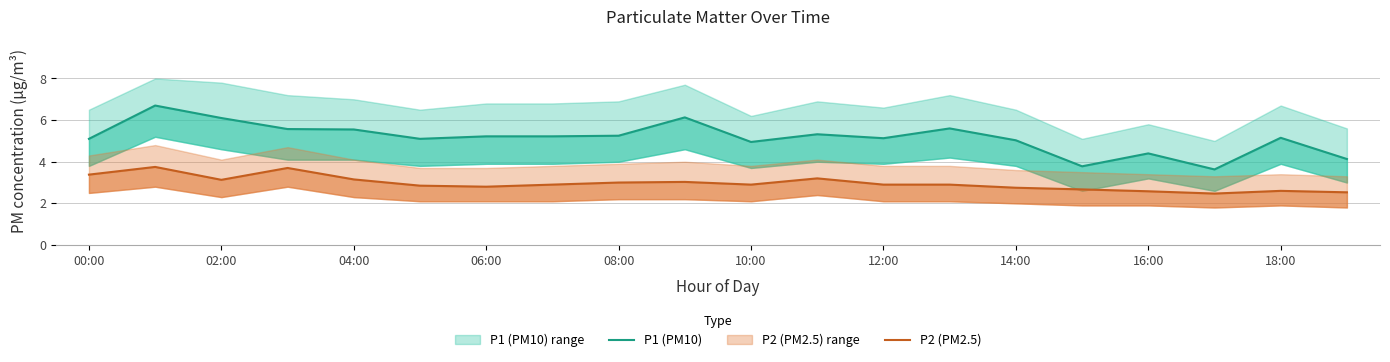

True or false: P1 (PM10) and P2 (PM2.5) intersect in this chart.

False